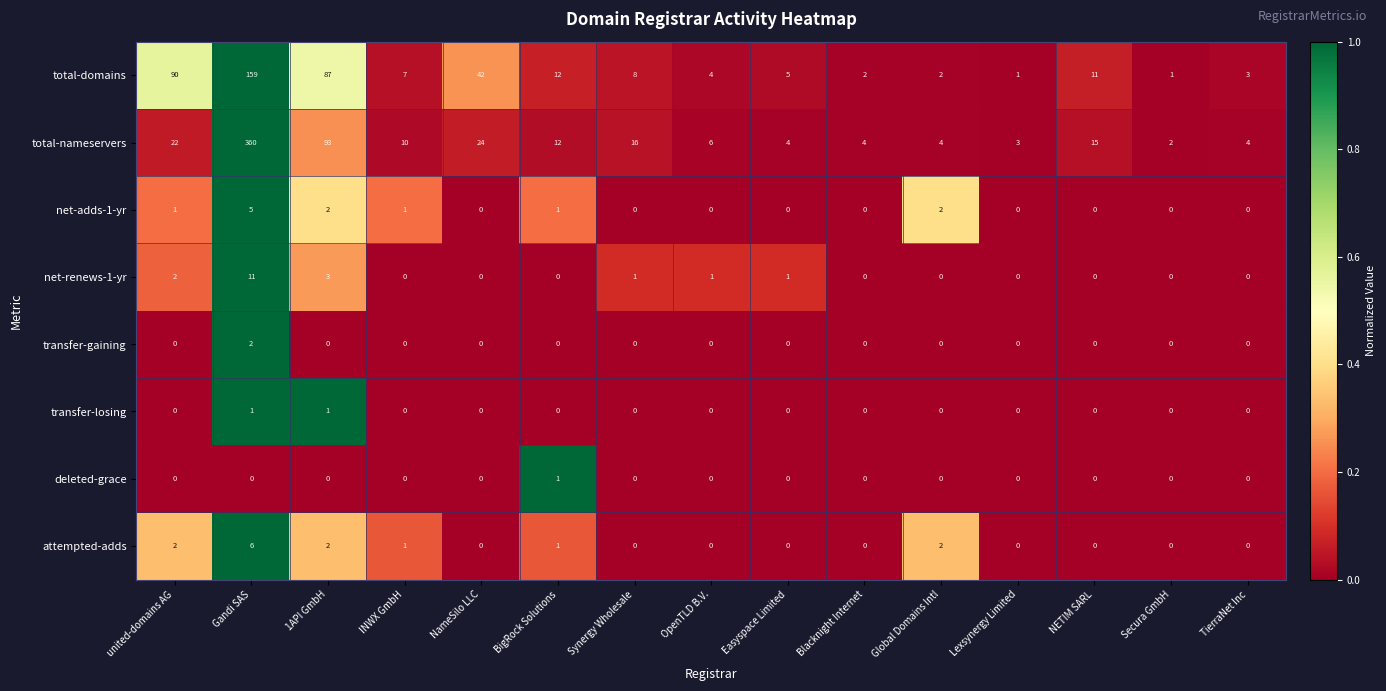

What is the difference between the maximum and minimum values in the net-renews-1-yr series?

11